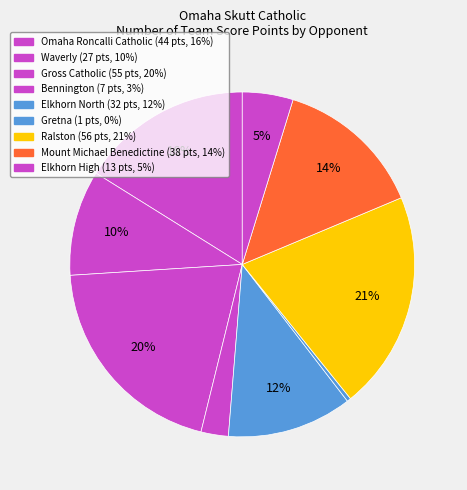

To the nearest percent, what is the difference between the Bennington and Gross Catholic slice percentages?

18%